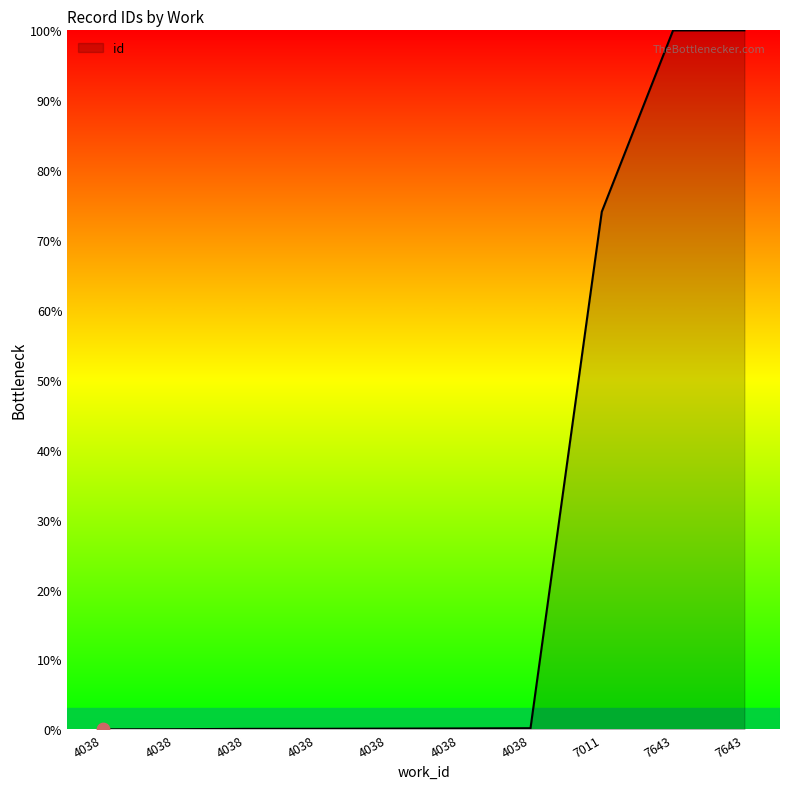

Is this an area chart (filled region under the line)?

Yes